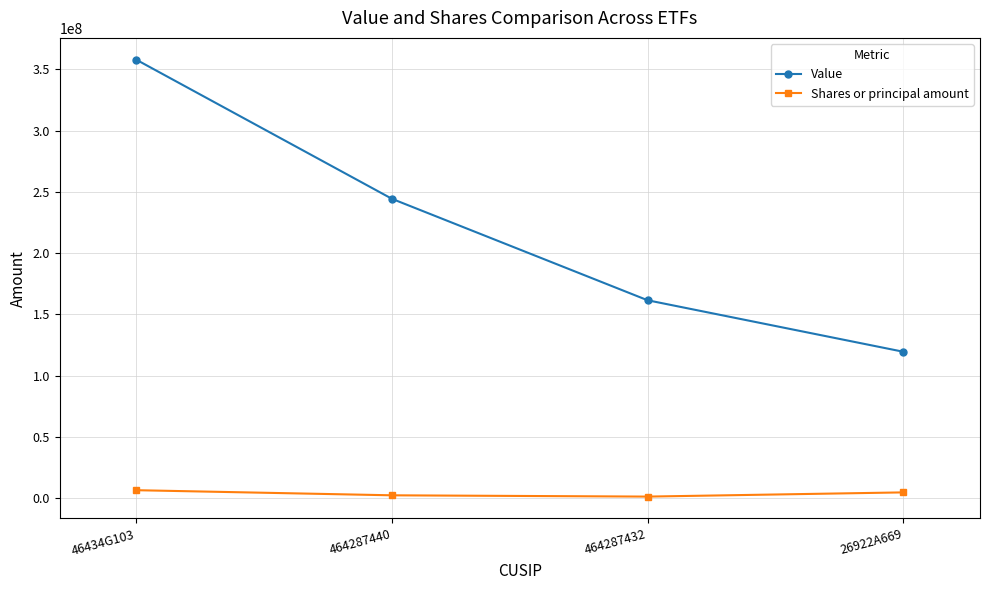

Does the chart display data point markers on the line(s)?

Yes